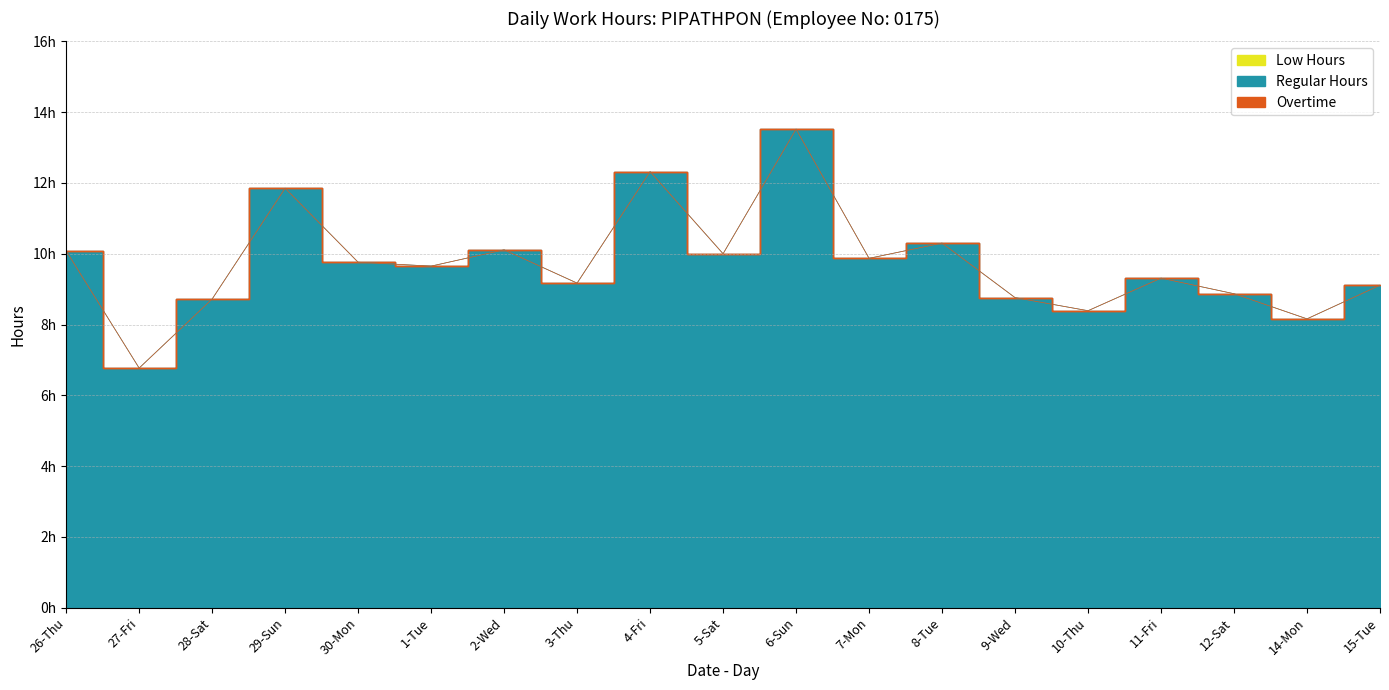

True or false: Regular Hours has more than 2 points higher than both neighbors.

True